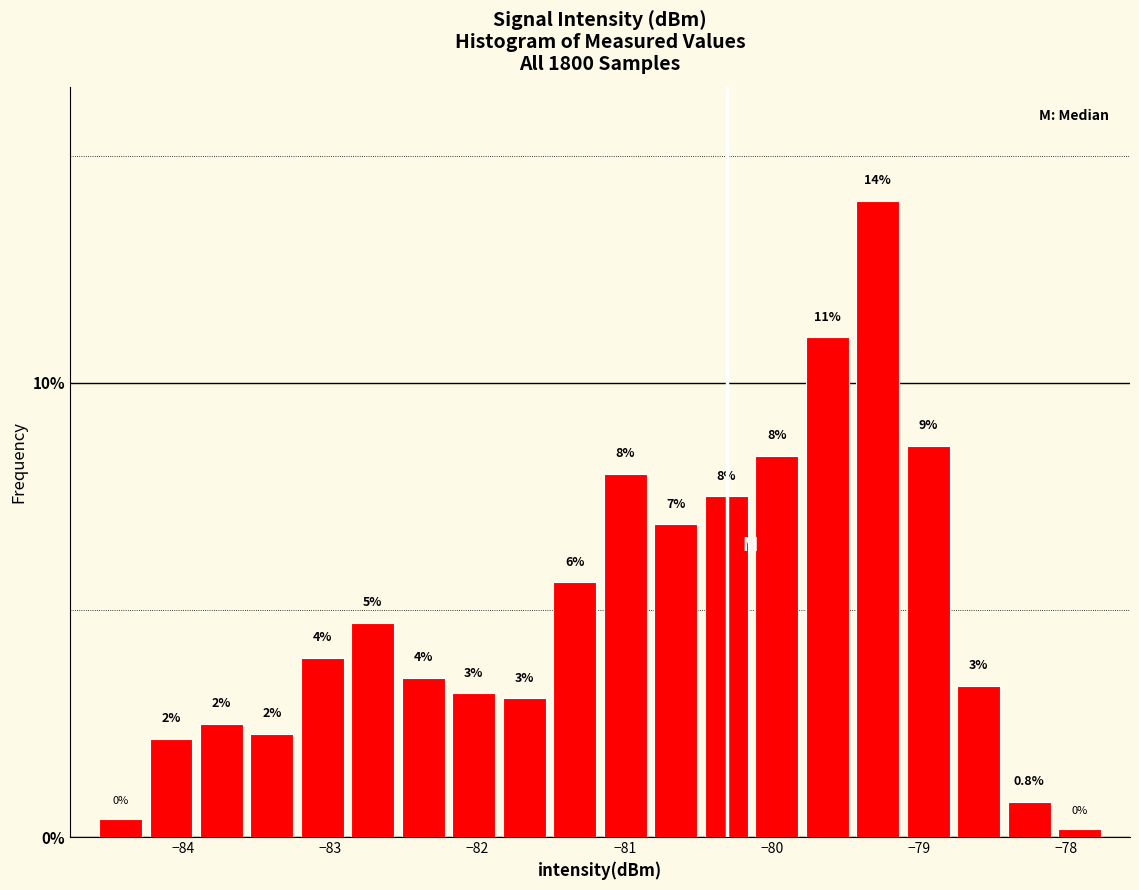

Read against the x-axis, roughly where is the centre of the tallest bar?

-79.3